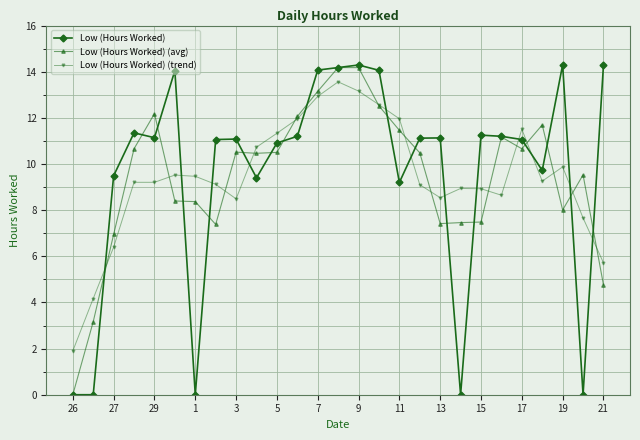

Which series has the largest range (max minus min)?

Low (Hours Worked)